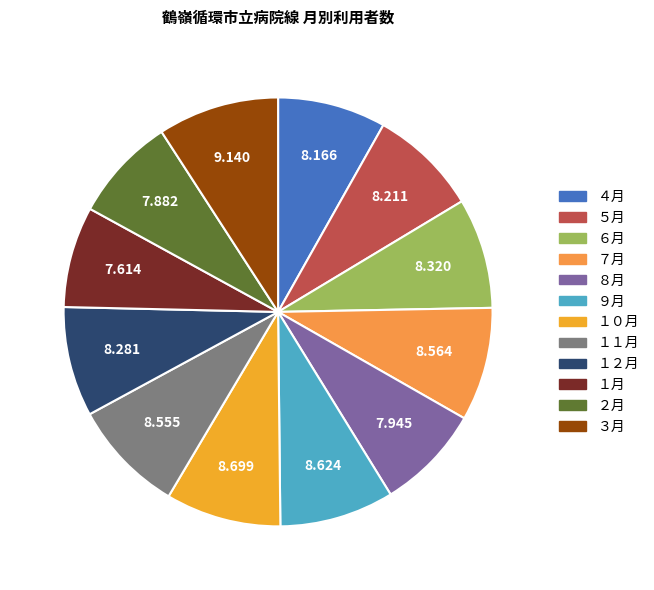

How many segments does this pie chart have?

12